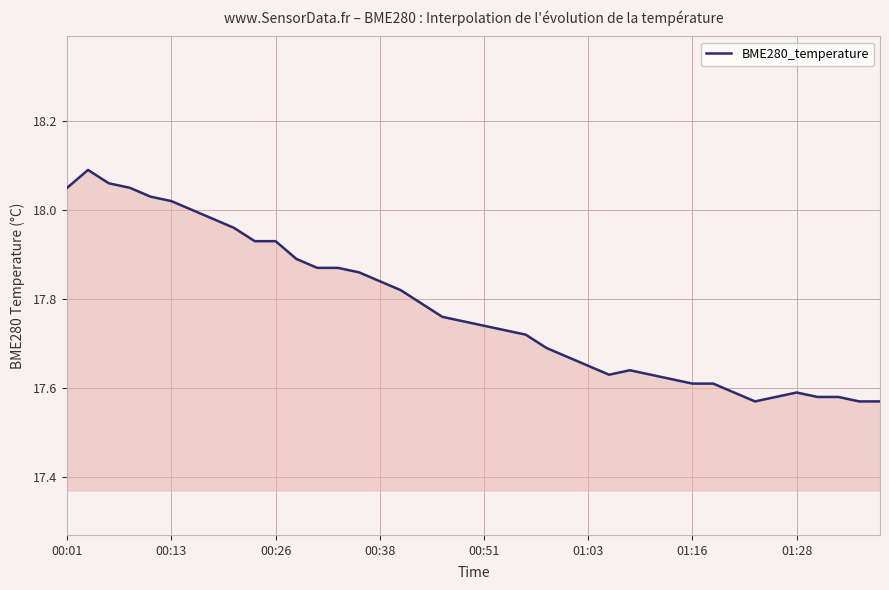

What is the difference between the maximum and minimum values?

0.5